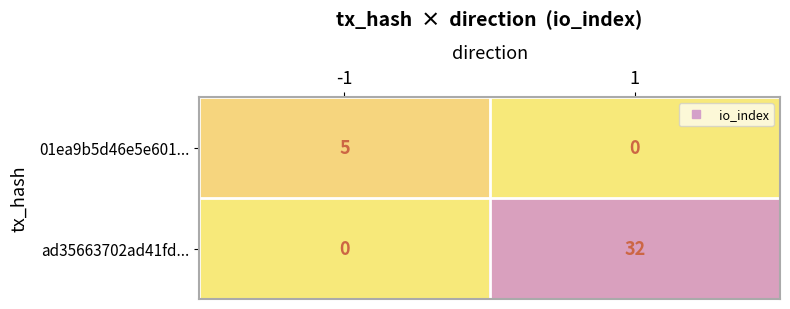

What is the maximum value for ad35663702ad41fd...?

32